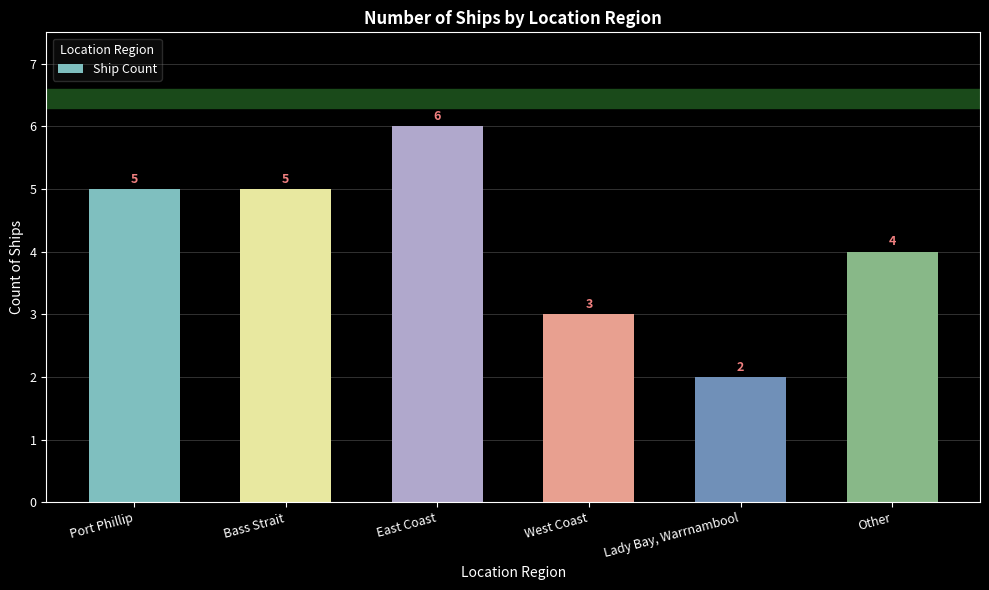

The value at West Coast is 5. True or false?

False